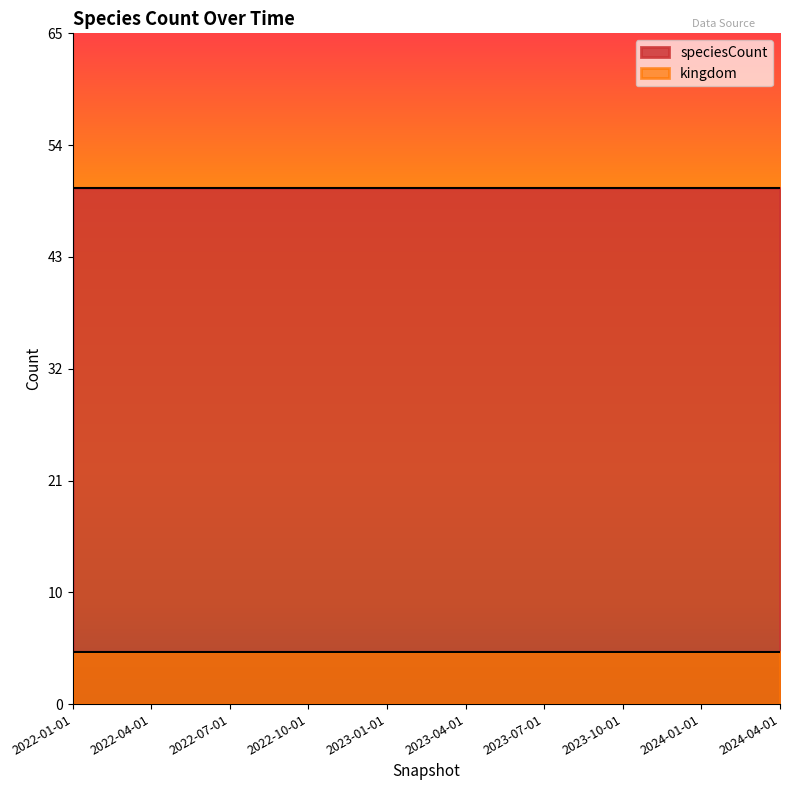

Rank the categories by kingdom value from lowest to highest.

2022-01-01, 2022-04-01, 2022-07-01, 2022-10-01, 2023-01-01, 2023-04-01, 2023-07-01, 2023-10-01, 2024-01-01, 2024-04-01